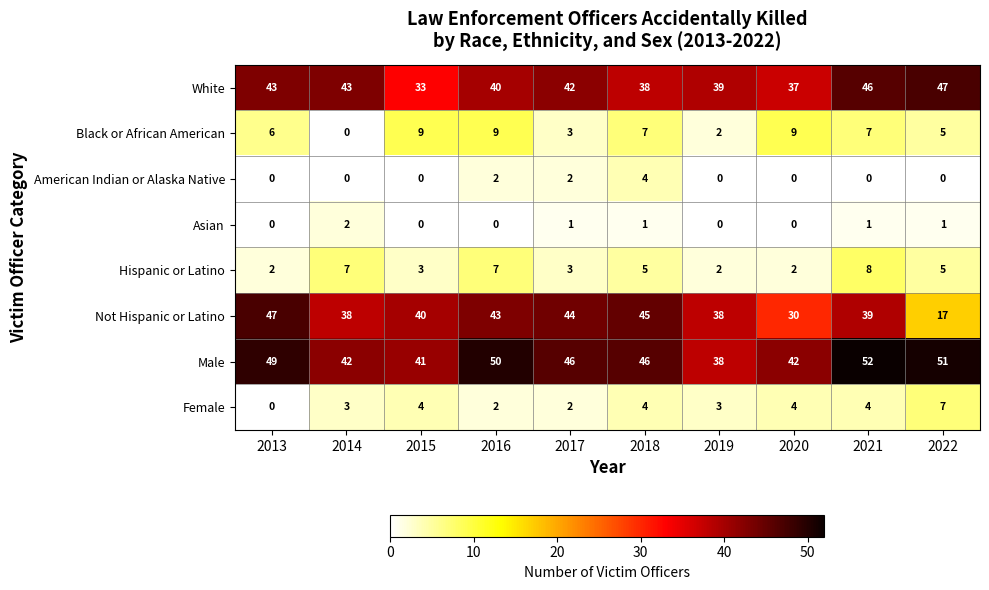

What is the difference between the highest and lowest values at 2018?

45